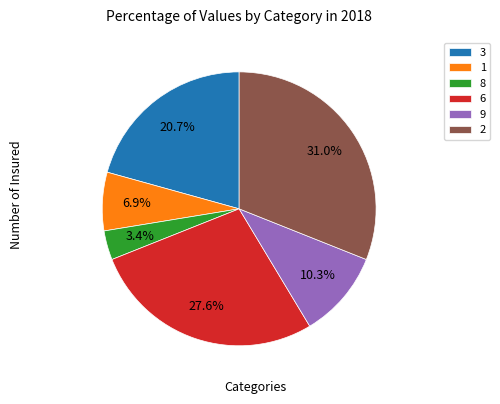

What is the ratio of the value at 1 to the value at 9?

0.7